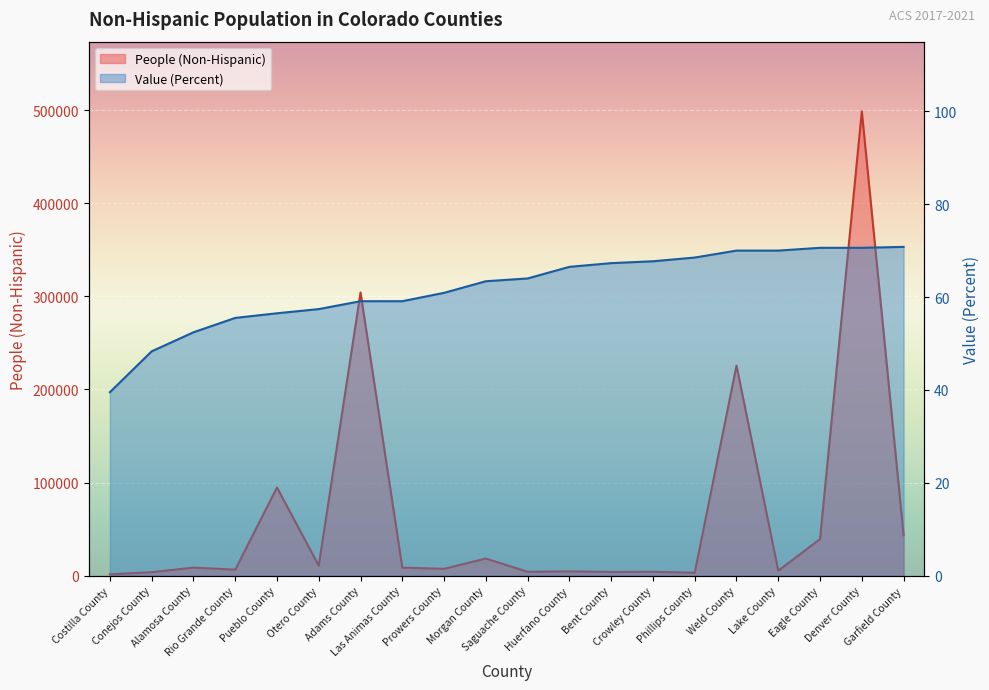

What is the value of the Value (Percent) point at the 11th from the left?

64.0